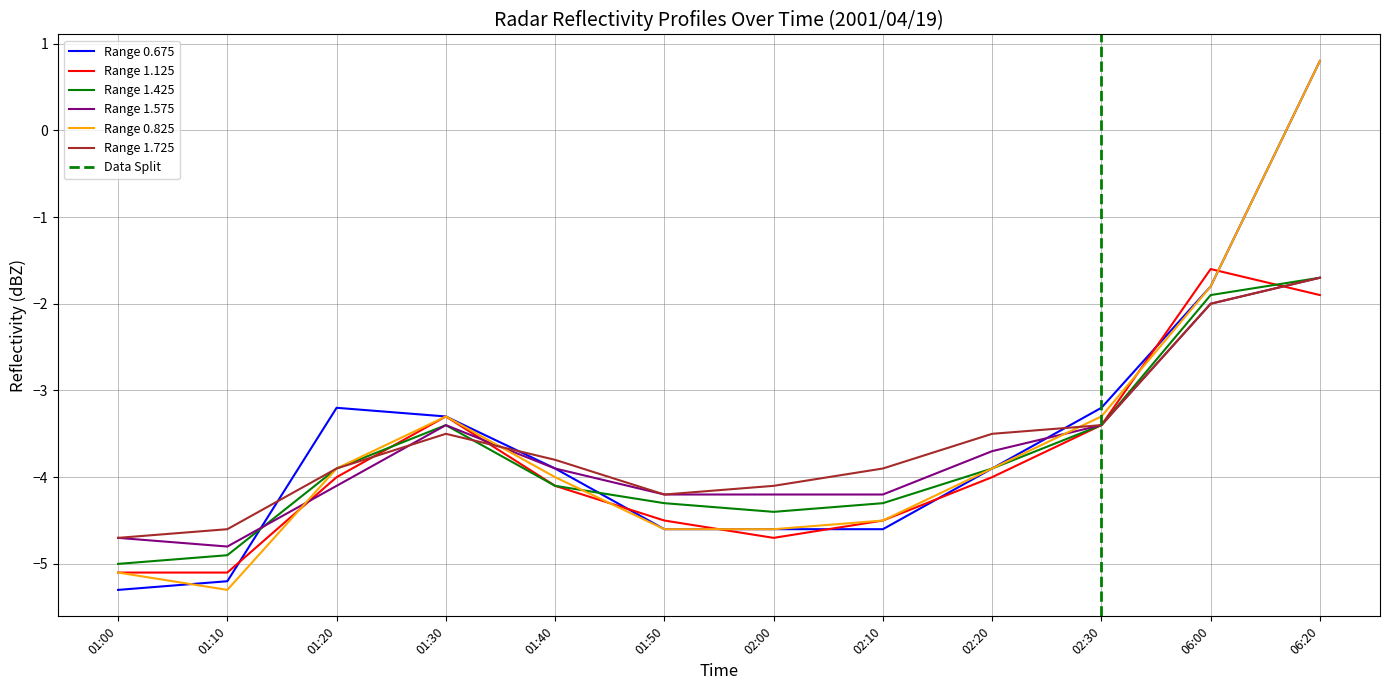

What are all the series names shown in the legend?

Range 0.675, Range 1.125, Range 1.425, Range 1.575, Range 0.825, Range 1.725